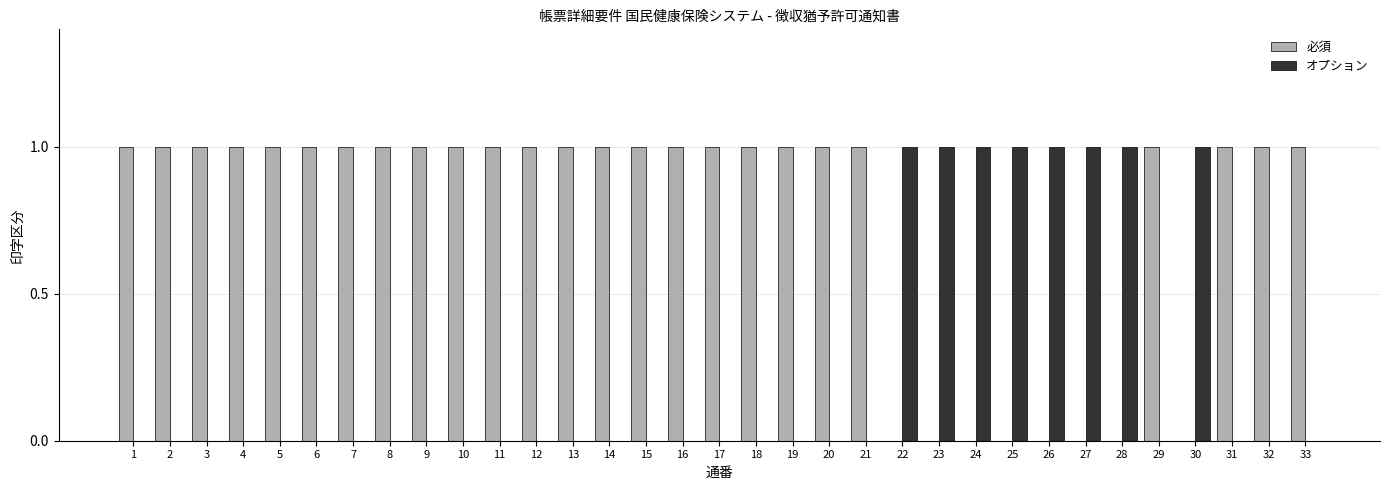

What is the sum of all 必須 values?

25